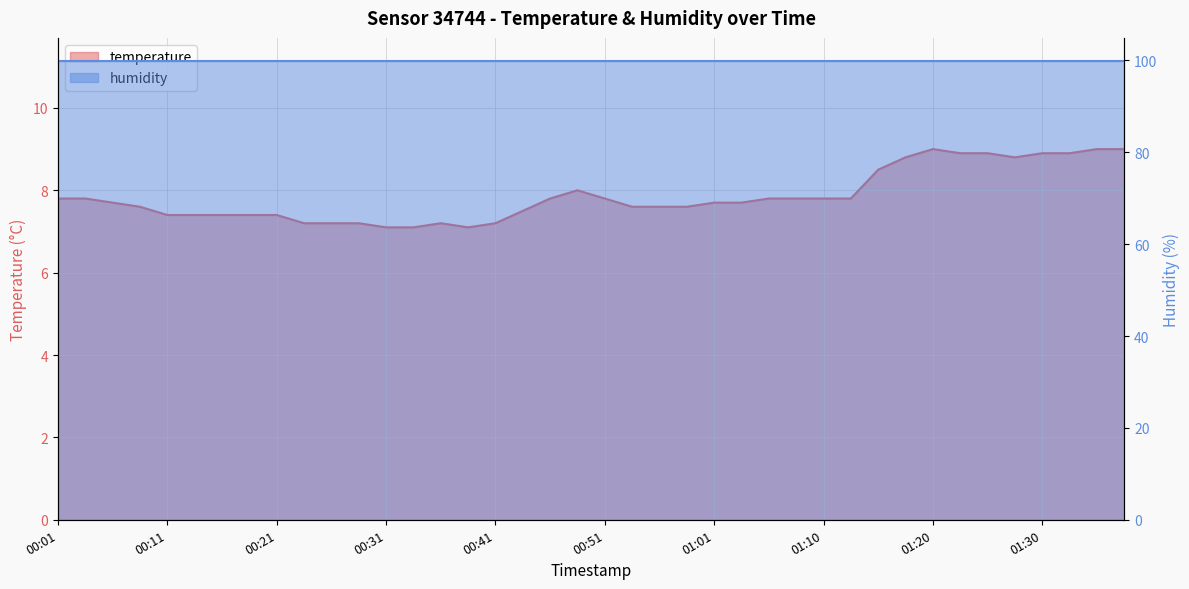

Which label corresponds to the smallest value in the chart?

00:31